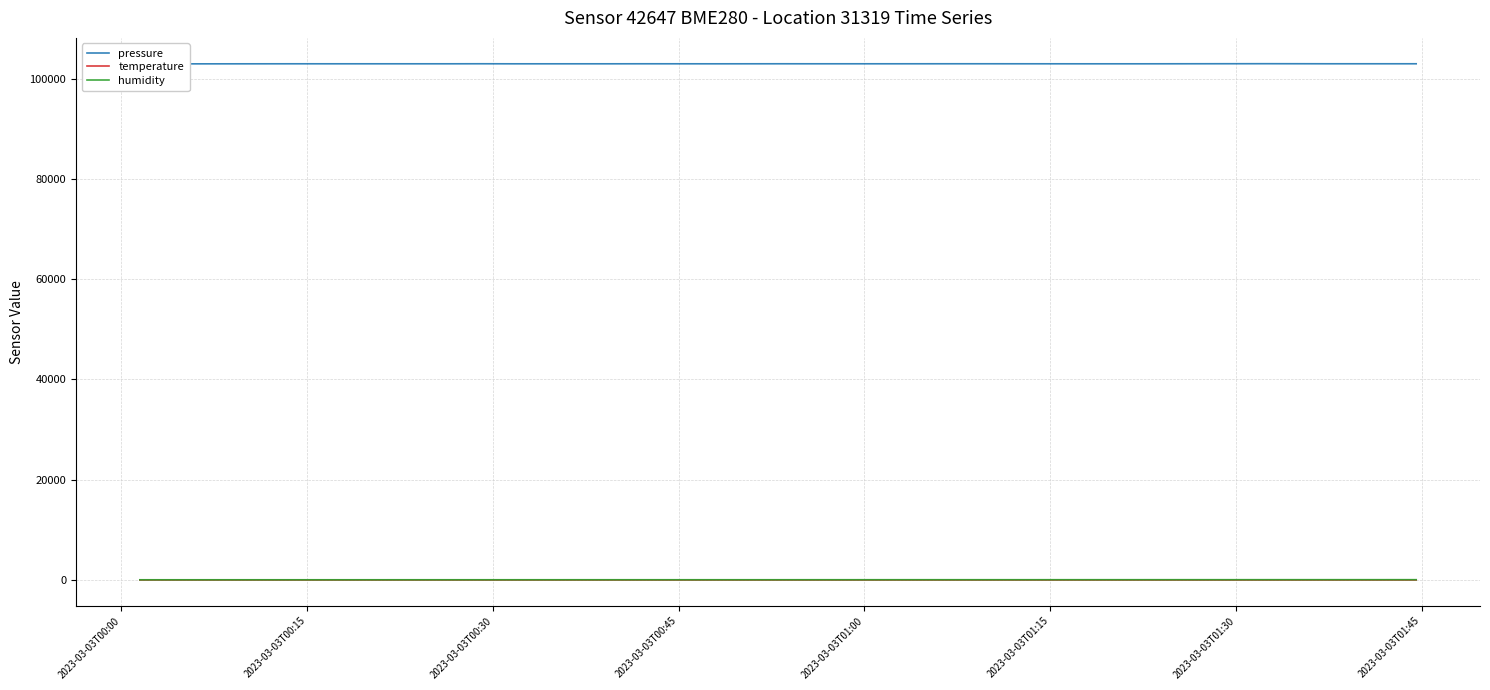

True or false: pressure and humidity cross at least once.

False